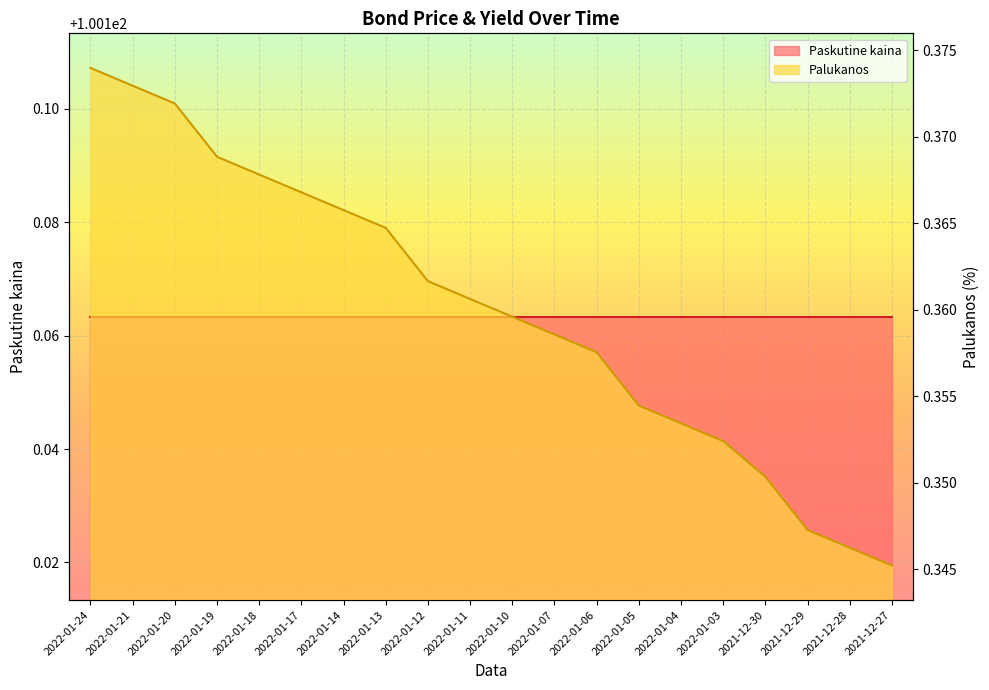

What is the minimum value shown in the chart?

0.3